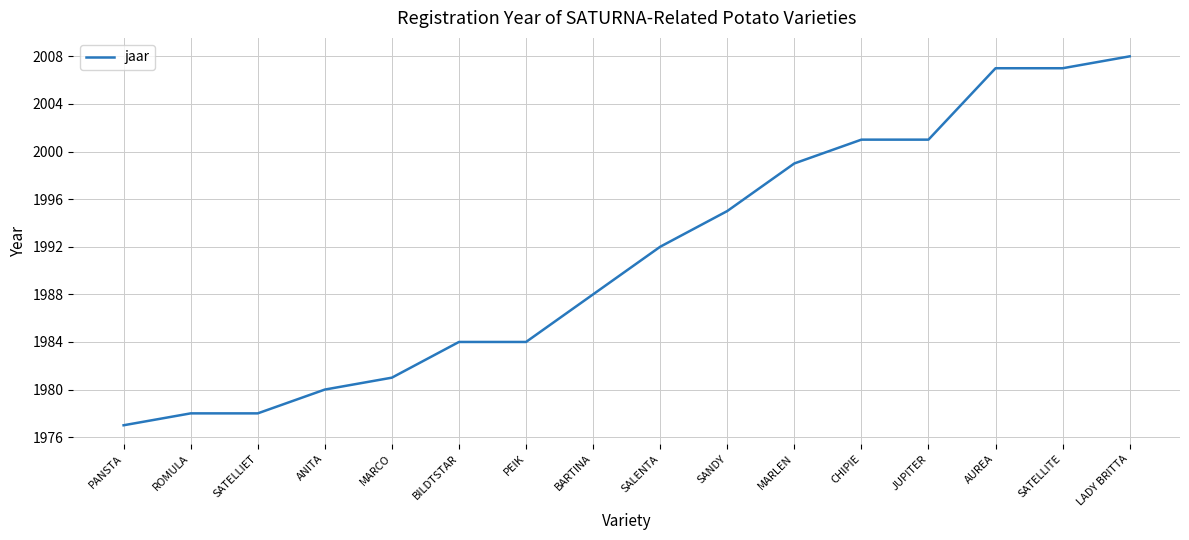

Reading left to right, what are all the values shown in this chart?

1977	1978	1978	1980	1981	1984	1984	1988	1992	1995	1999	2001	2001	2007	2007	2008